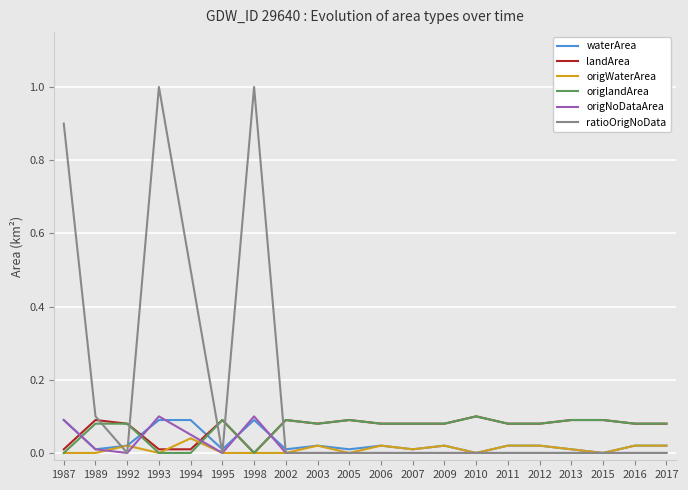

Which series has the widest spread of values?

ratioOrigNoData